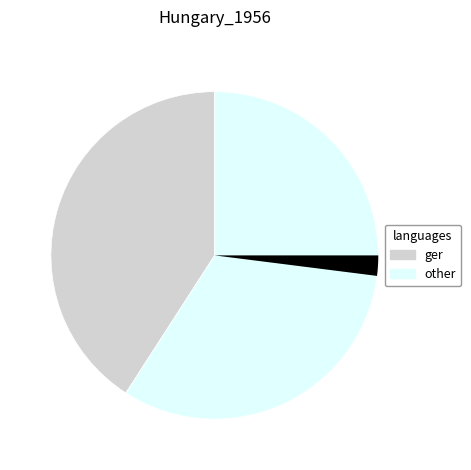

Which slice is the largest?

Бр. распоређених предмета